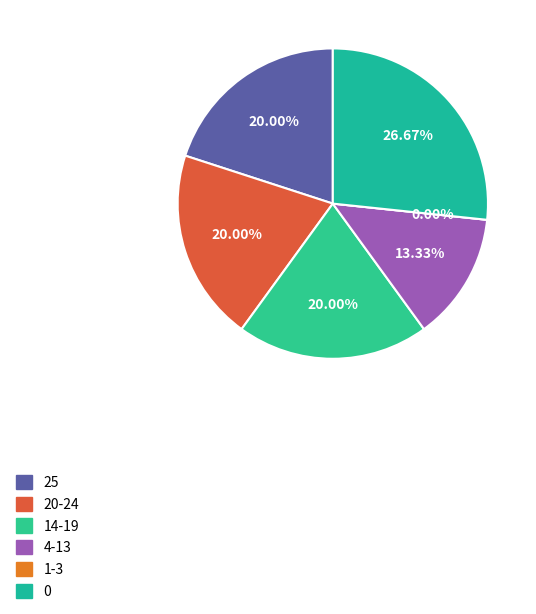

True or false: Board 10 accounts for 8% of the total.

False